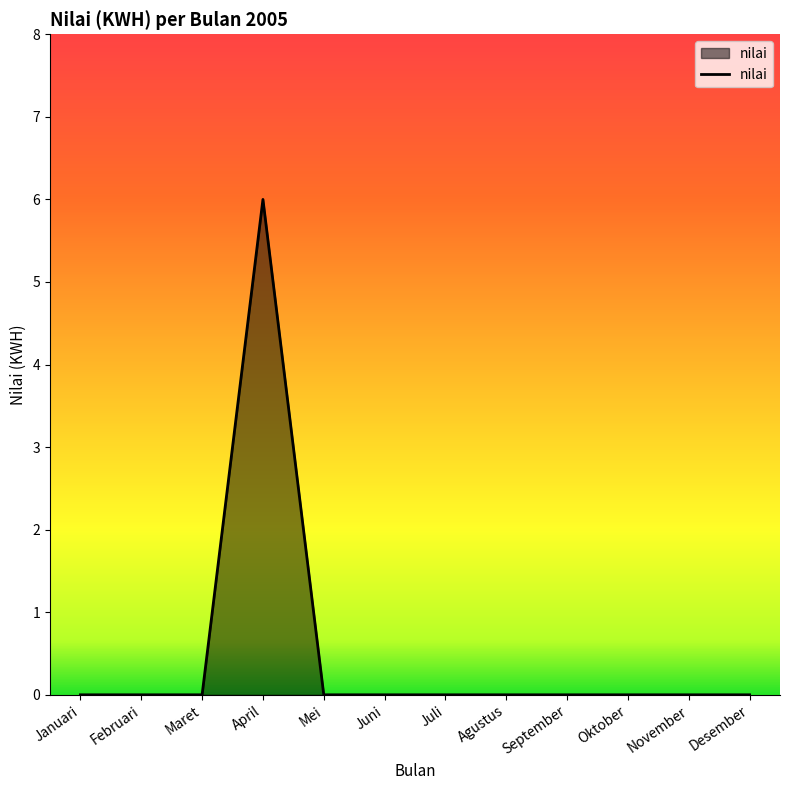

The chart shows a value of 0 at Juli. True or false?

True